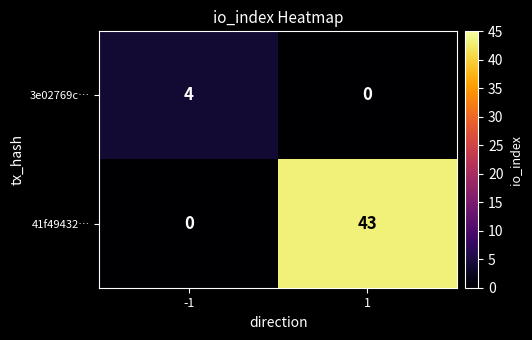

Which category has the highest value across all series?

1